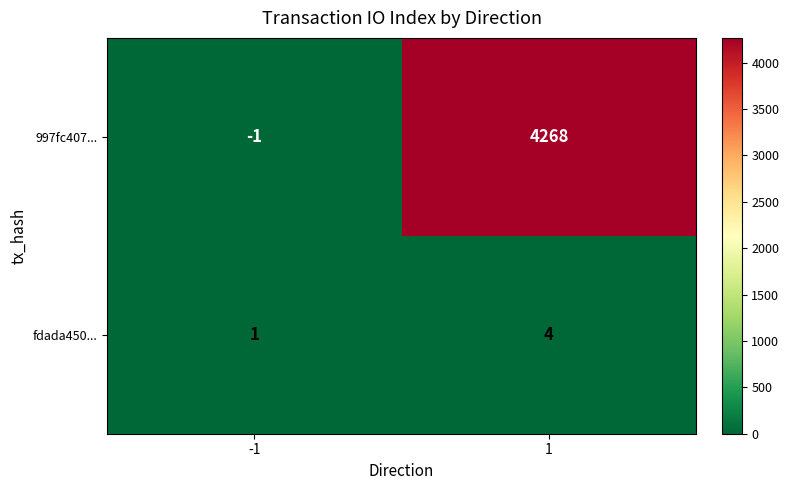

What is the difference between the fdada450... values at 1 and -1?

3